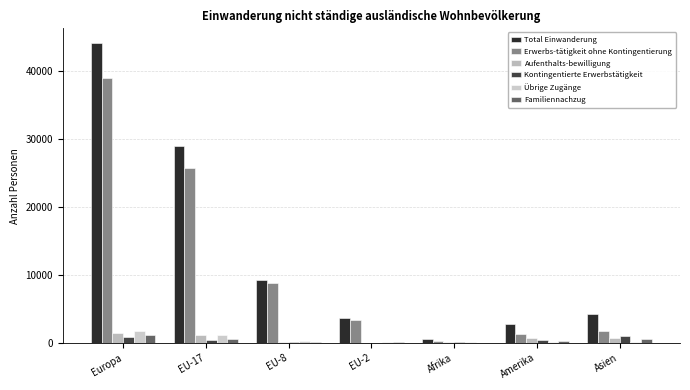

At how many categories does at least one series exceed 22340?

2